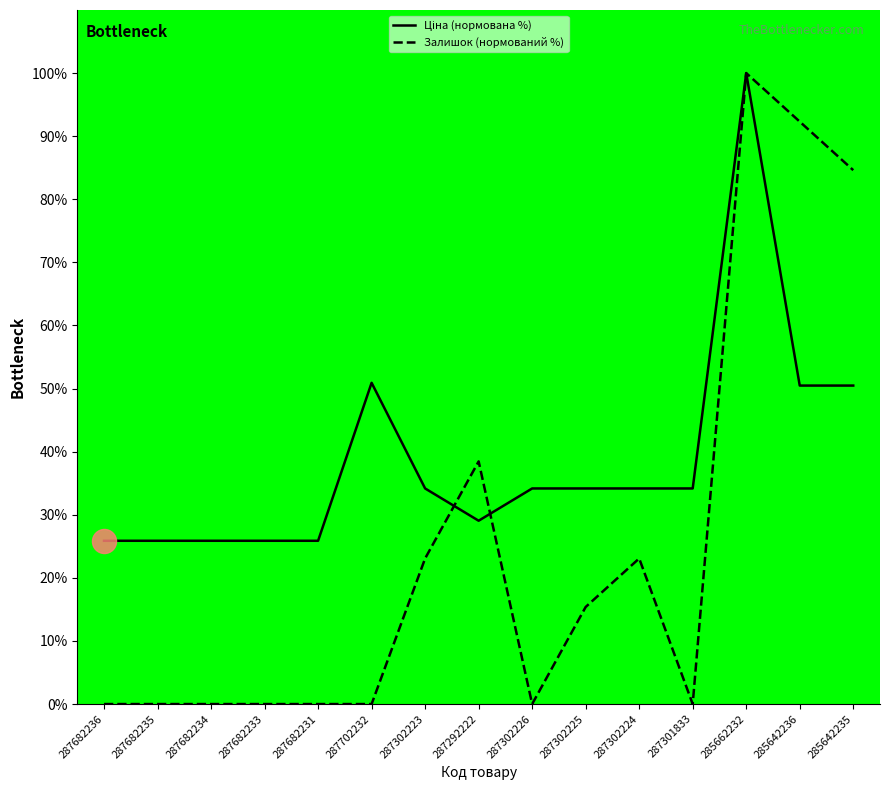

At how many categories does at least one series exceed 75?

3